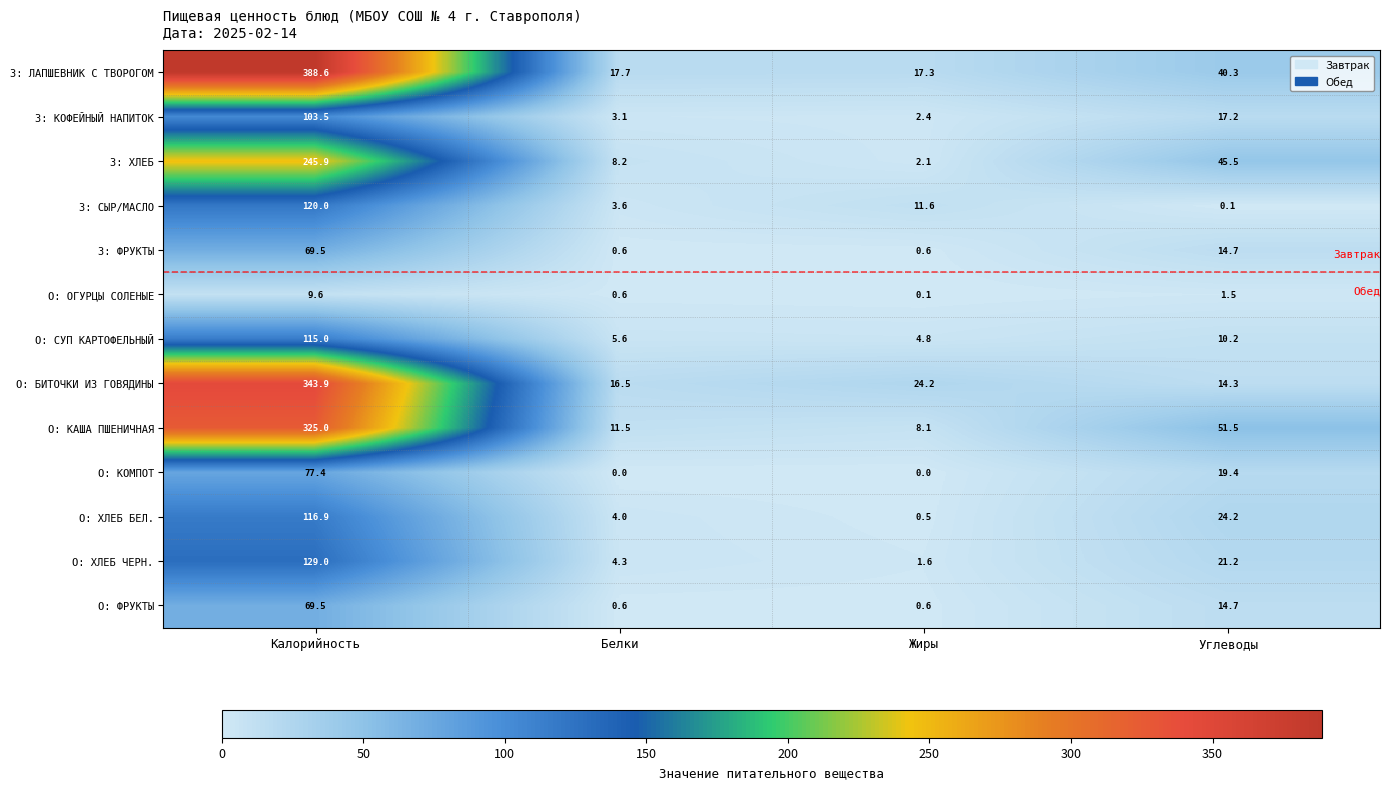

Where is О: ХЛЕБ БЕЛ. nearest to the value 58?

Углеводы